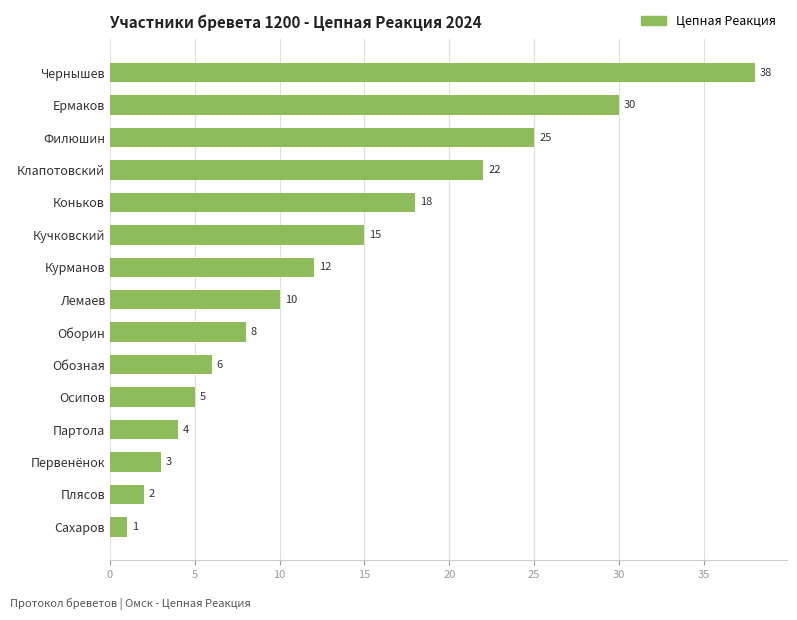

Does the chart contain any negative values?

No